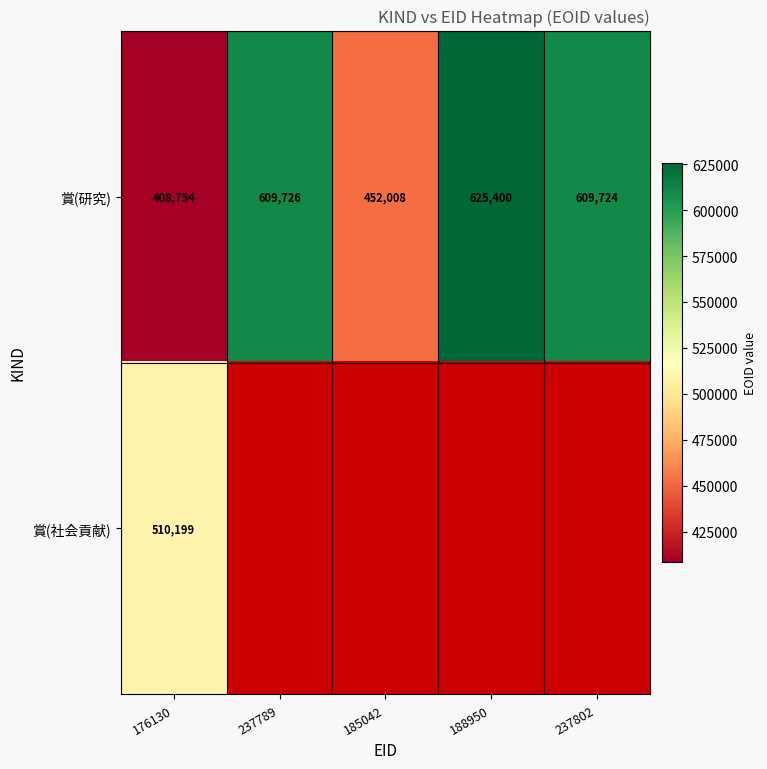

At how many categories does at least one series exceed 474507?

4